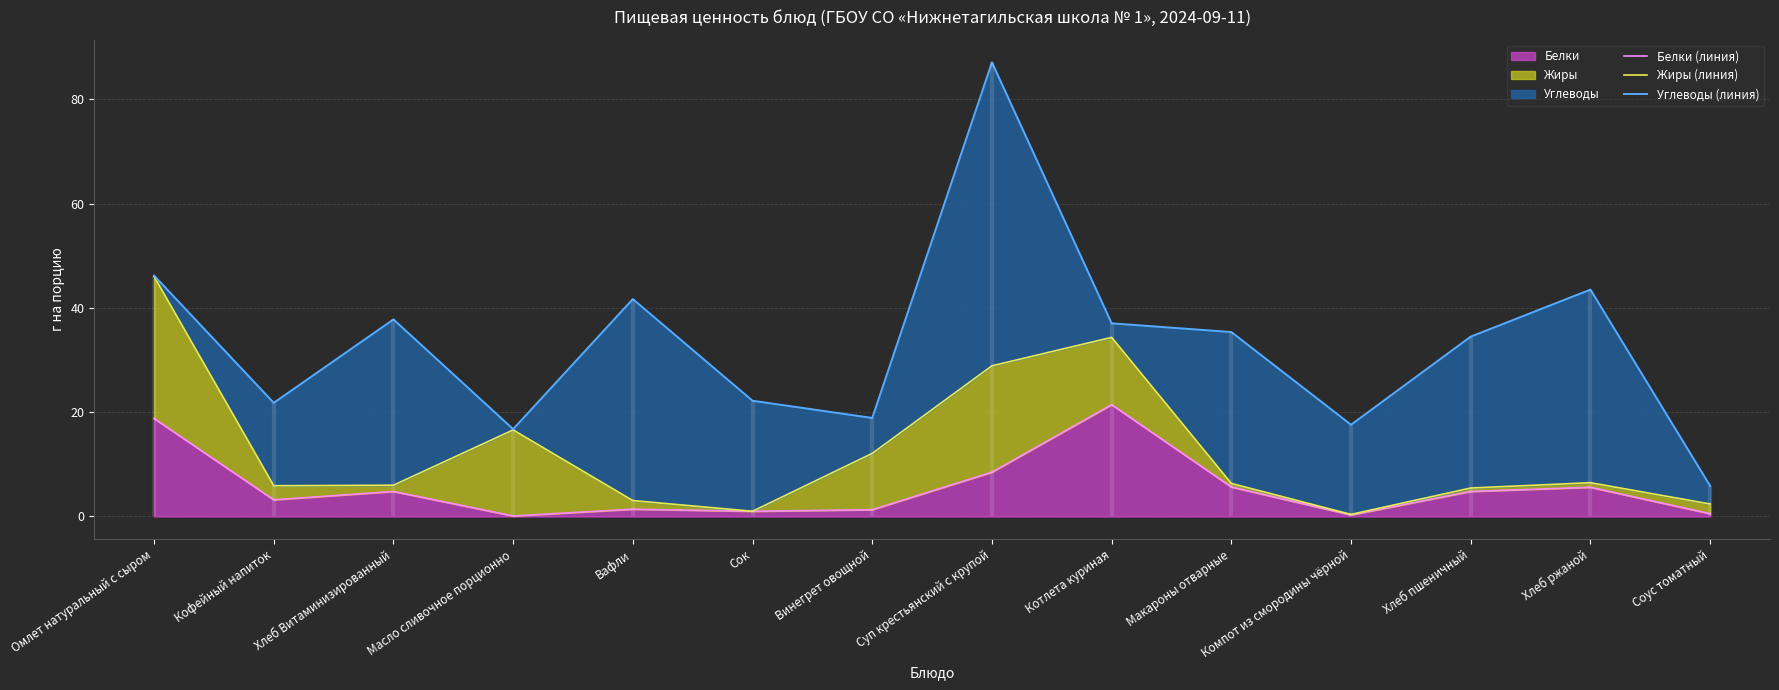

What is the difference between the highest and lowest values at Кофейный напиток?

18.6